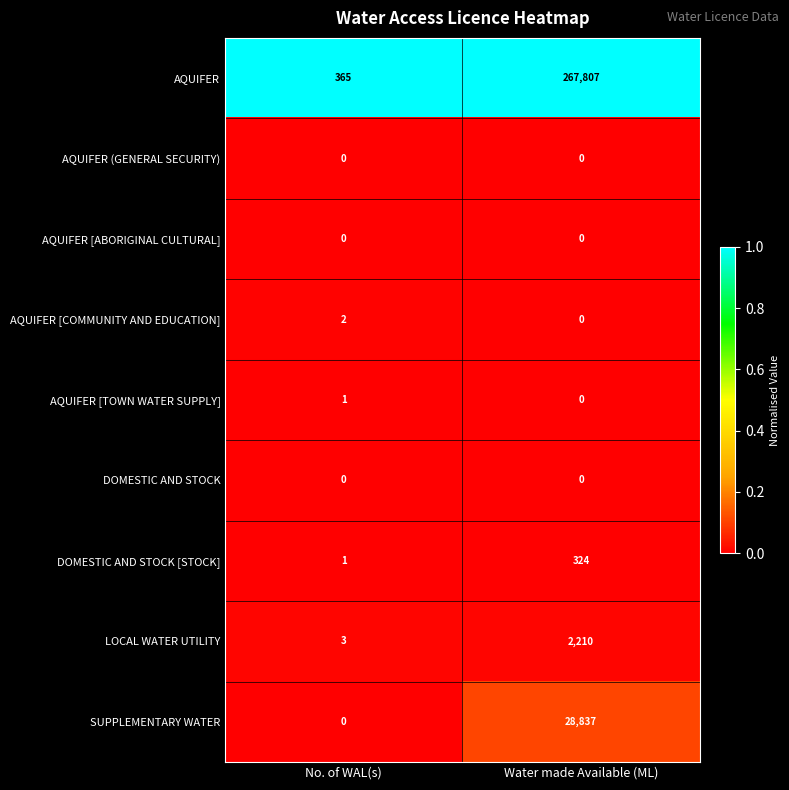

Reading left to right, what are all the values shown in this chart?

AQUIFER: No. of WAL(s)=365	Water made Available (ML)=267807
AQUIFER (GENERAL SECURITY): No. of WAL(s)=0	Water made Available (ML)=0
AQUIFER [ABORIGINAL CULTURAL]: No. of WAL(s)=0	Water made Available (ML)=0
AQUIFER [COMMUNITY AND EDUCATION]: No. of WAL(s)=2	Water made Available (ML)=0
AQUIFER [TOWN WATER SUPPLY]: No. of WAL(s)=1	Water made Available (ML)=0
DOMESTIC AND STOCK: No. of WAL(s)=0	Water made Available (ML)=0
DOMESTIC AND STOCK [STOCK]: No. of WAL(s)=1	Water made Available (ML)=324
LOCAL WATER UTILITY: No. of WAL(s)=3	Water made Available (ML)=2210
SUPPLEMENTARY WATER: No. of WAL(s)=0	Water made Available (ML)=28837